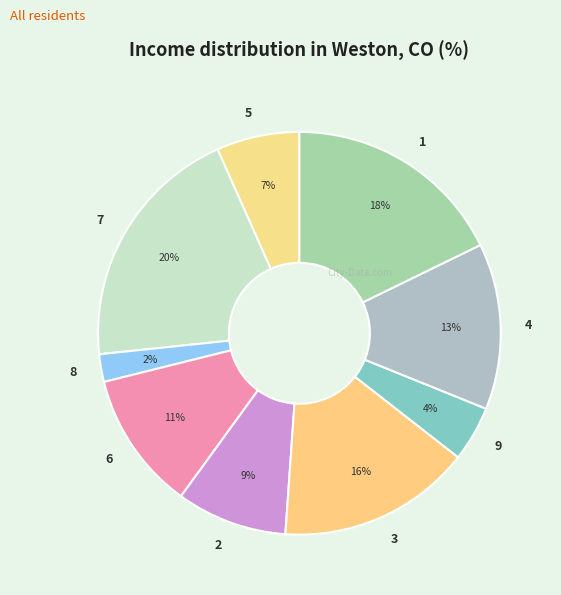

Between 3 and 9, which is larger?

3